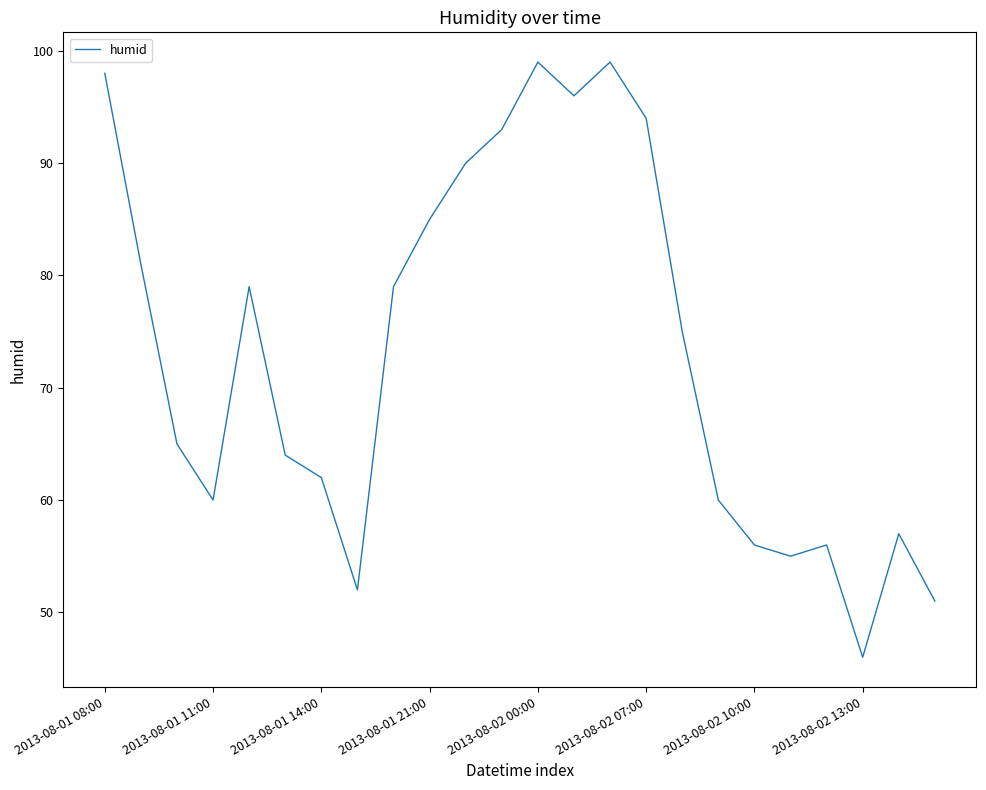

What is the smallest value displayed?

46